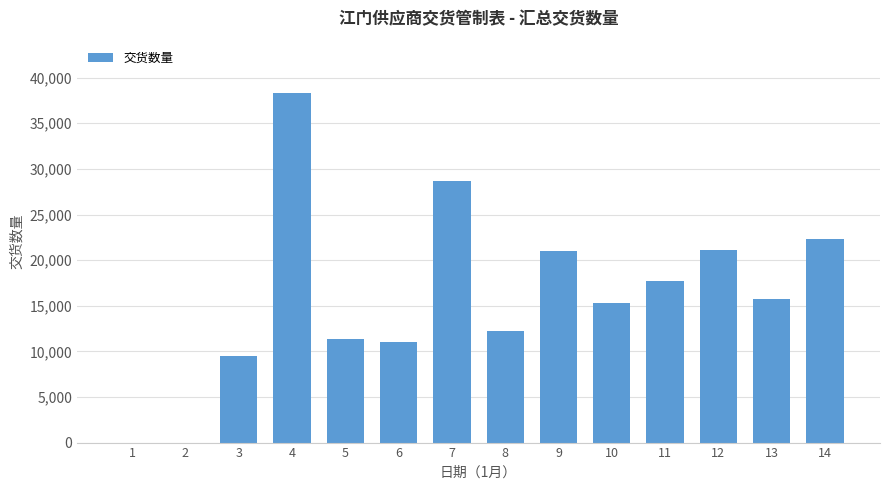

What is the change in value from 5 to 12?

+9749